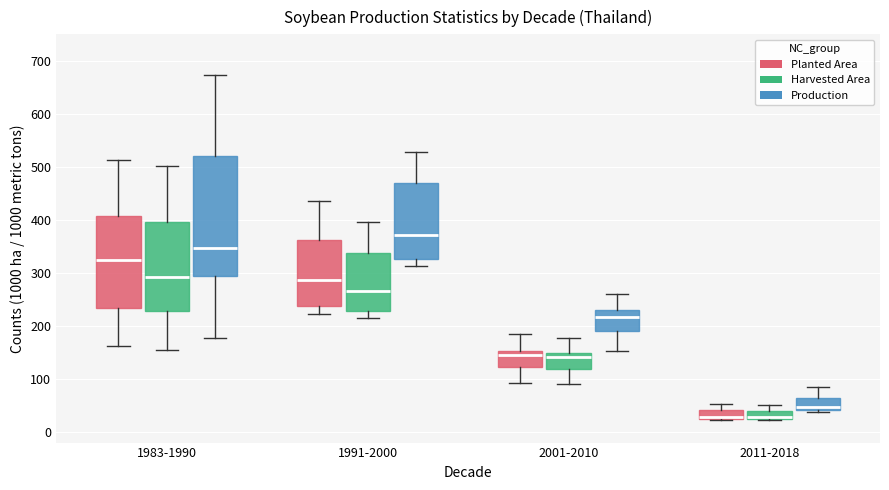

Where does the lower whisker of the box for 1991-2000 (Production) end on the y-axis? The values are not printed on the chart, so give them approximately, as read against the axis.

310